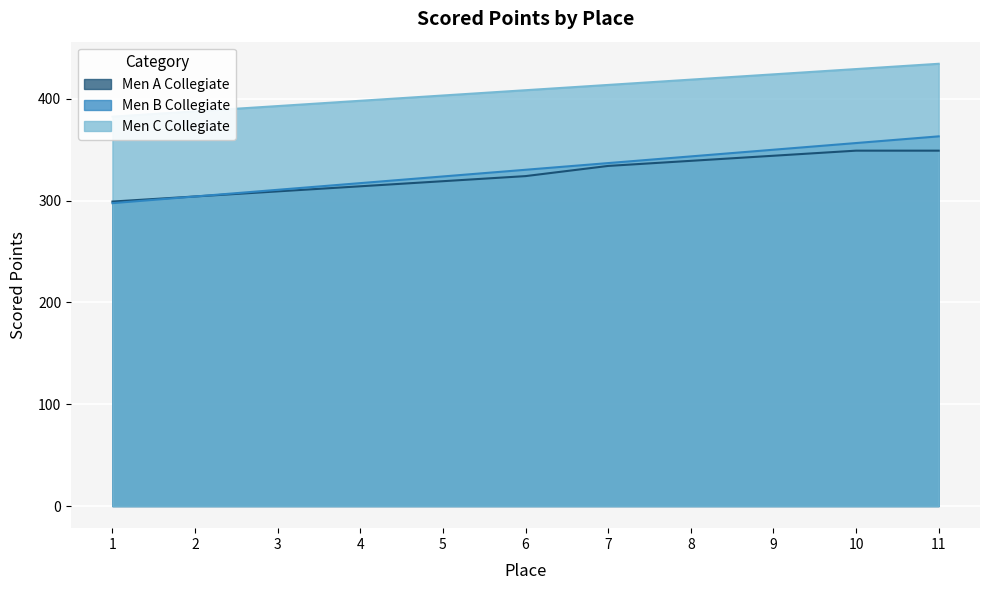

What is the total value across all series at 4?

1029.4